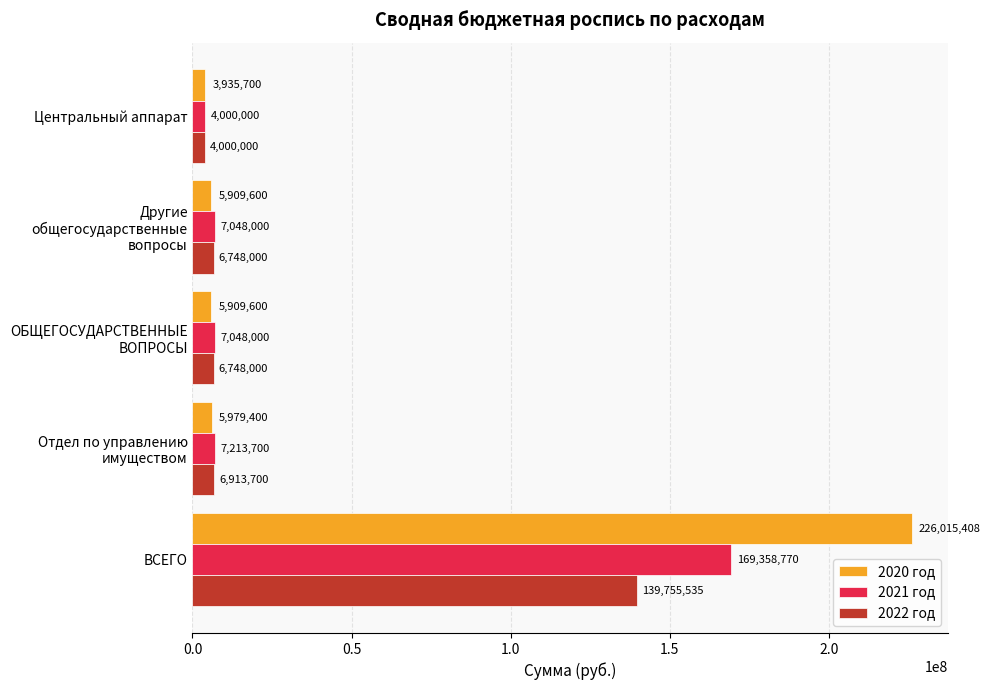

At which label is 2020 год closest to 114975554?

Отдел по управлению имуществом